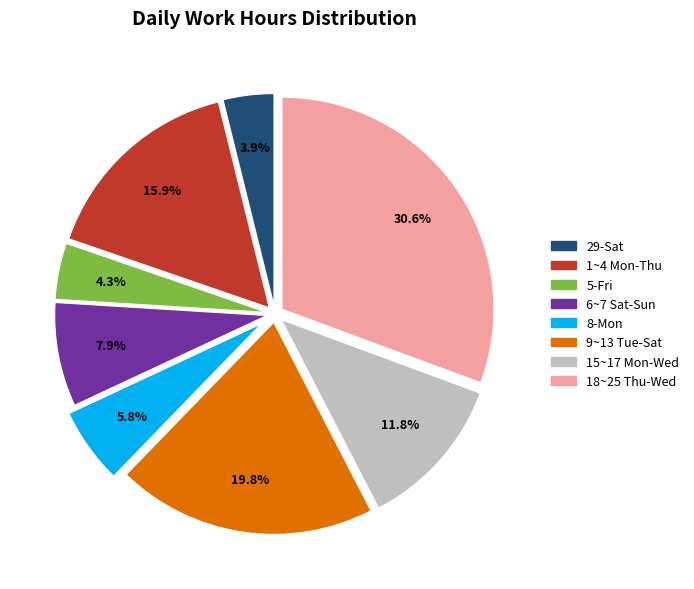

Count the number of slices in the pie.

8